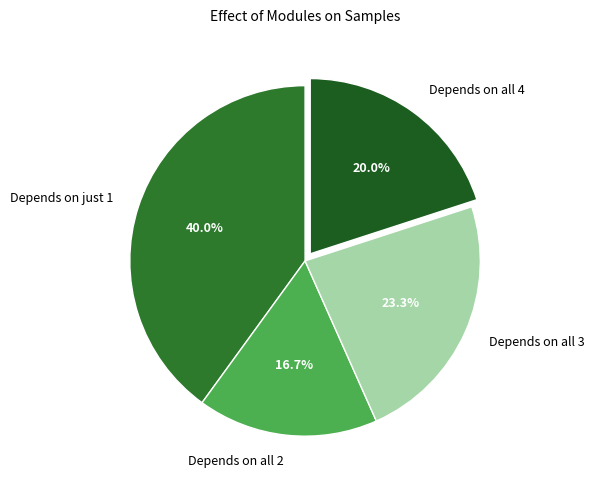

Is the sum of Depends on all 4 and Depends on all 2 greater than half?

No